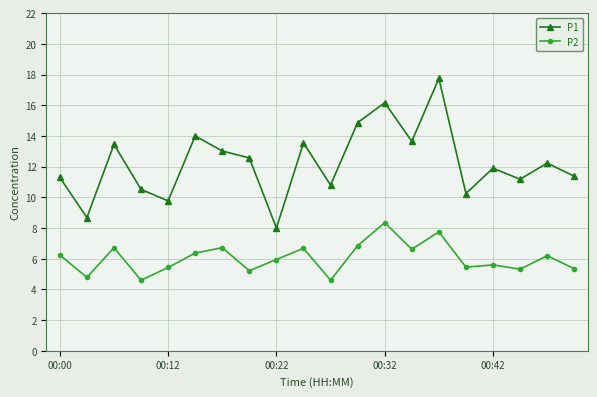

What is the highest value of the P1 series?

17.8